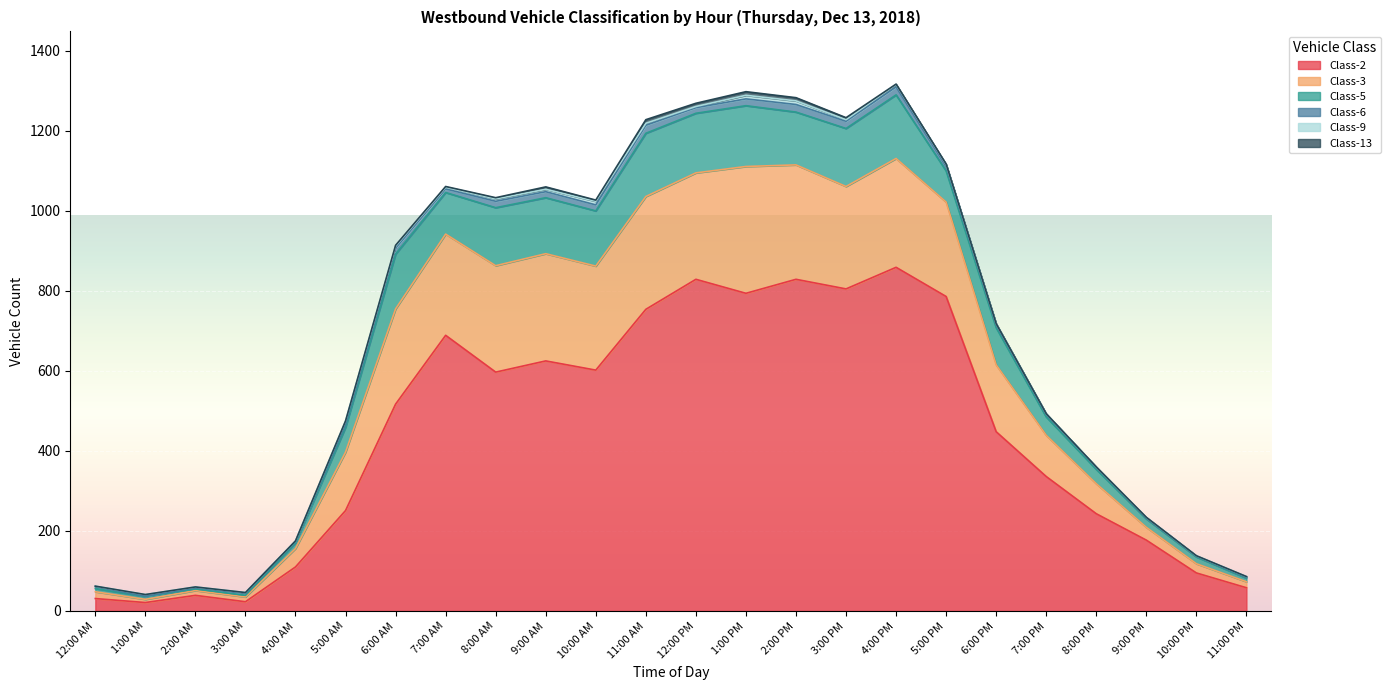

Read the Class-2 value at 2:00 PM.

829